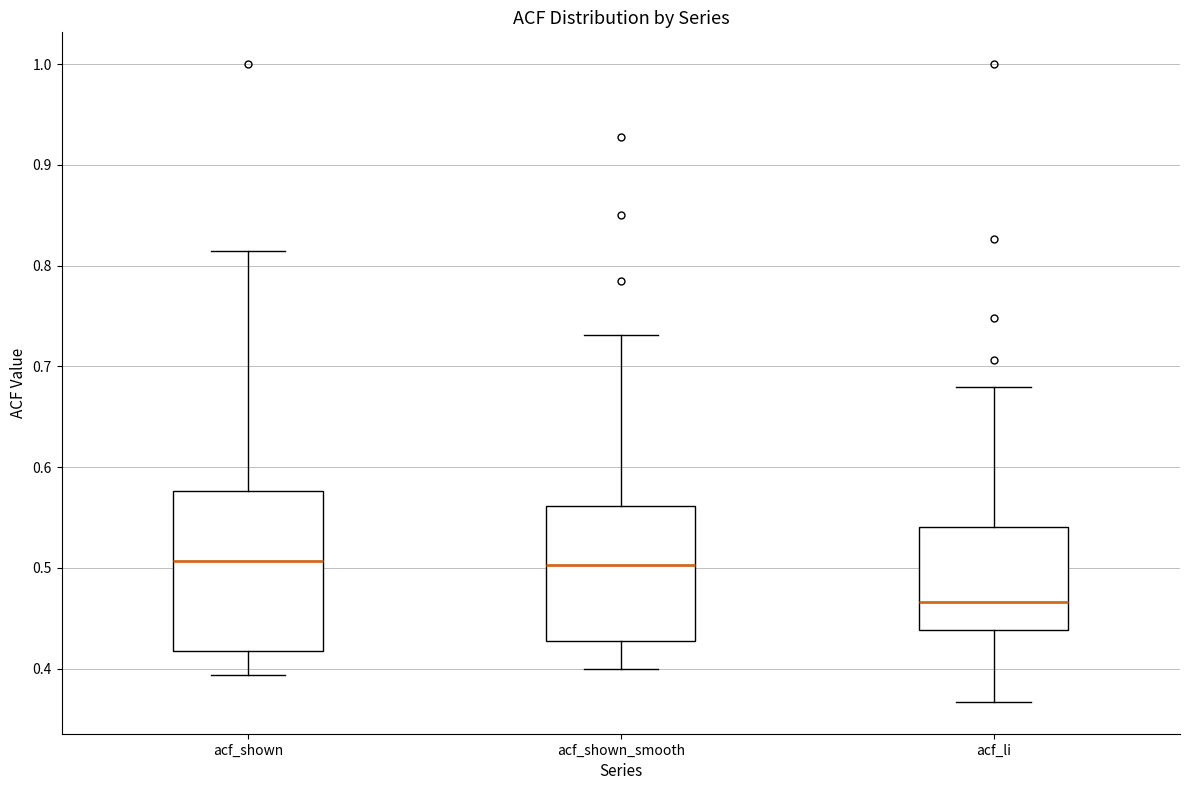

Where is the lower edge of the box for acf_shown on the y-axis? The values are not printed on the chart, so give them approximately, as read against the axis.

0.42